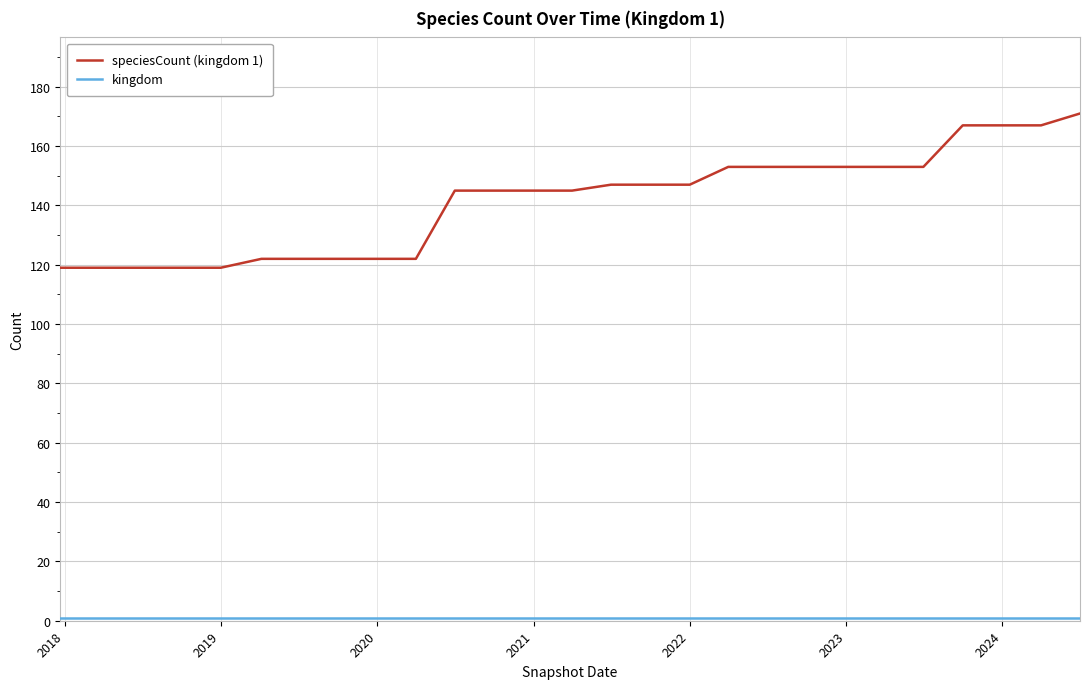

Reading left to right, list all the values displayed in this chart.

speciesCount (kingdom 1): 119	119	119	119	119	122	122	122	122	122	145	145	145	145	147	147	147	153	153	153	153	153	153	167	167	167	171
kingdom: 1	1	1	1	1	1	1	1	1	1	1	1	1	1	1	1	1	1	1	1	1	1	1	1	1	1	1